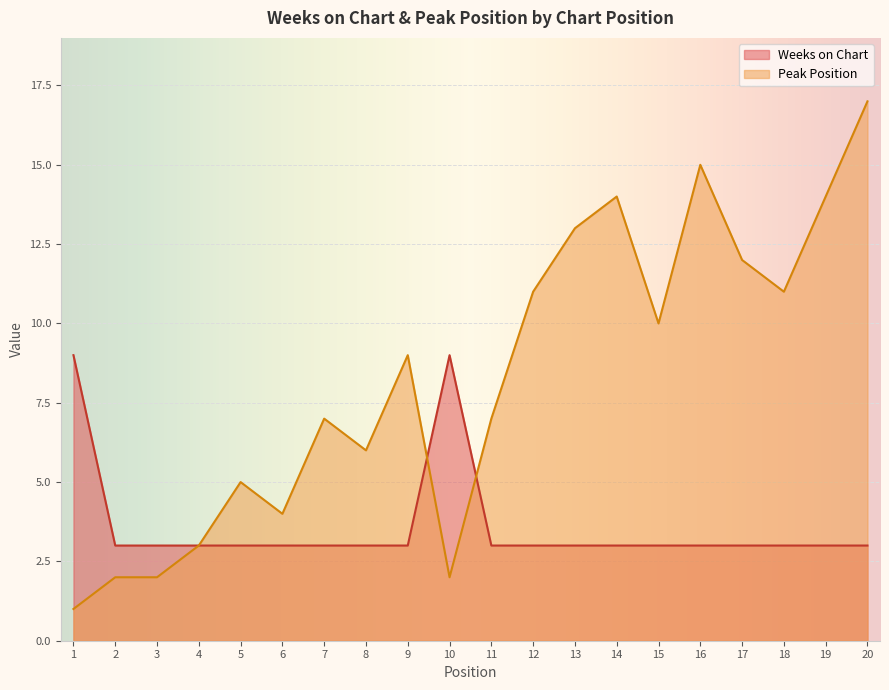

List the labels in order of Peak Position value, largest first.

20, 16, 14, 19, 13, 17, 12, 18, 15, 9, 7, 11, 8, 5, 6, 4, 2, 3, 10, 1